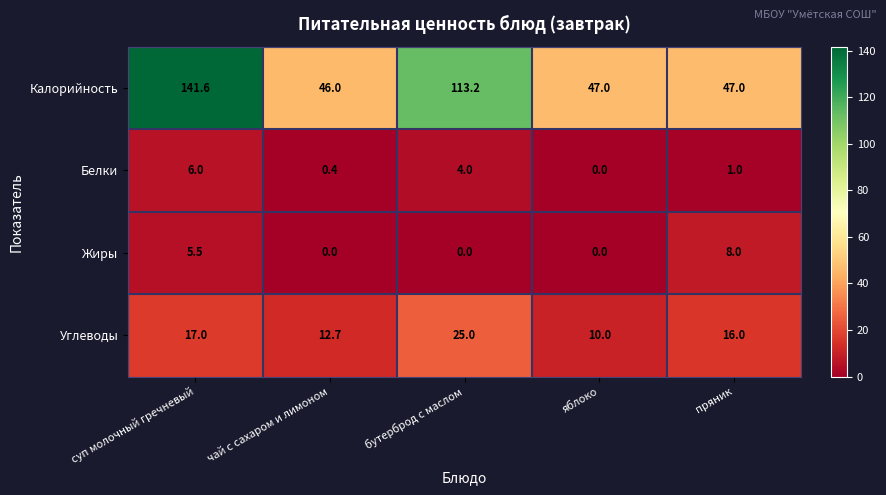

Reading left to right, transcribe all the data shown in this chart.

Калорийность: 141.6	46.0	113.2	47.0	47.0
Белки: 6.0	0.4	4.0	0.0	1.0
Жиры: 5.5	0.0	0.0	0.0	8.0
Углеводы: 17.0	12.7	25.0	10.0	16.0